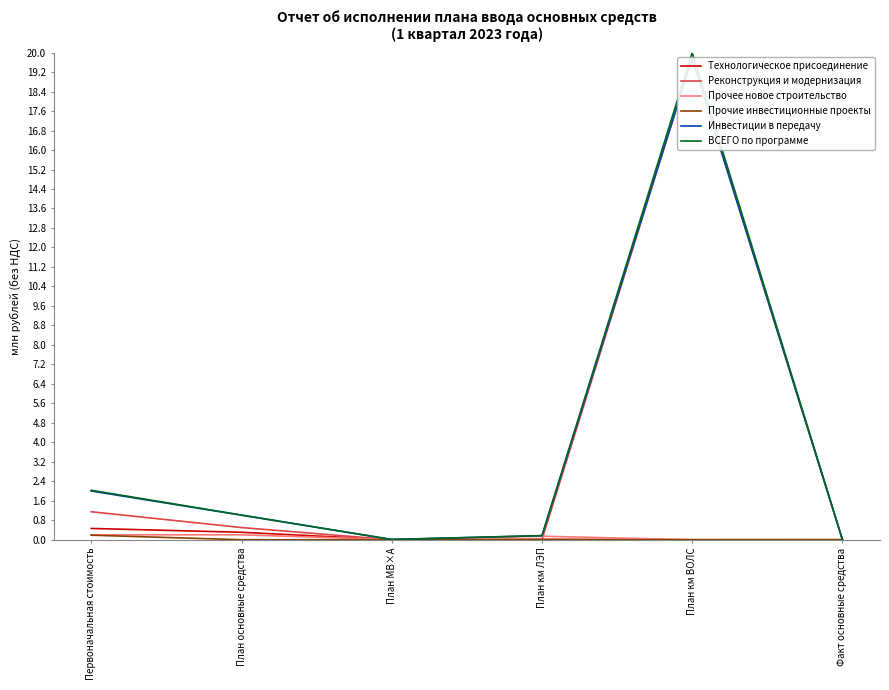

What is the maximum value shown in the chart?

20.0